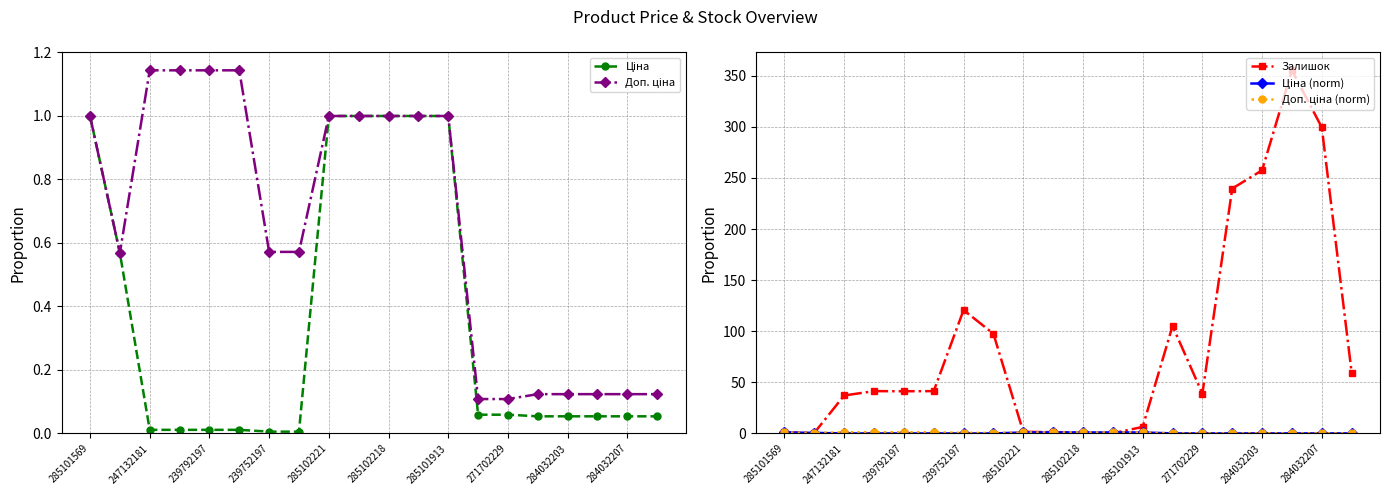

List the series in order of their peak value, lowest first.

Ціна, Ціна (norm), Доп. ціна, Доп. ціна (norm), Залишок